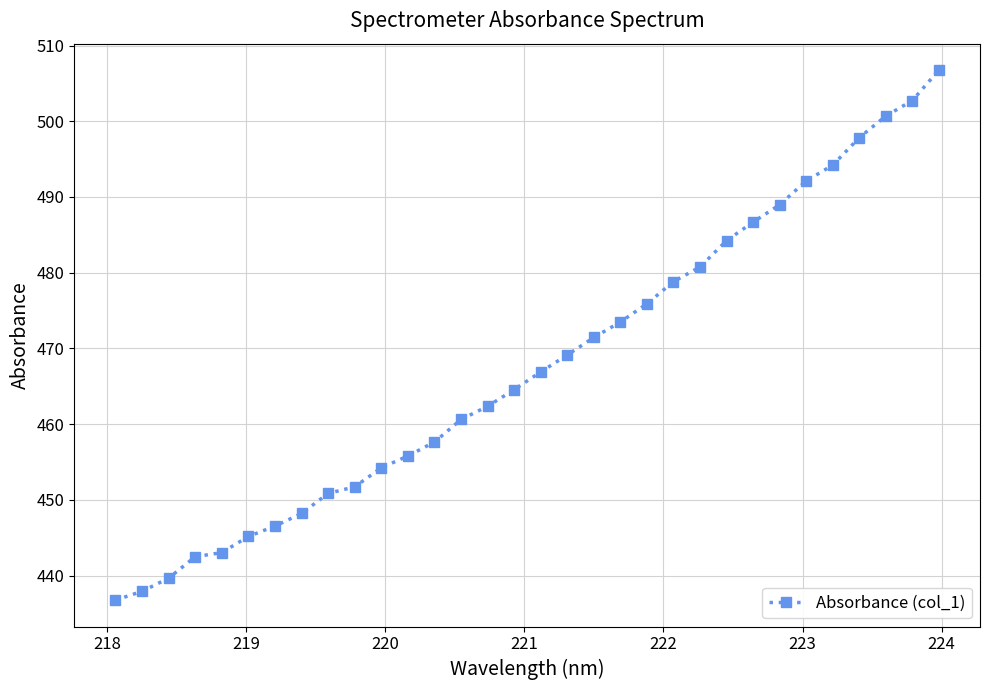

Reading left to right, list all the values displayed in this chart.

436.8	437.9	439.7	442.5	443.0	445.2	446.5	448.2	450.9	451.7	454.2	455.8	457.6	460.6	462.4	464.6	466.9	469.1	471.4	473.5	475.9	478.8	480.8	484.2	486.7	489.0	492.1	494.2	497.8	500.7	502.7	506.7